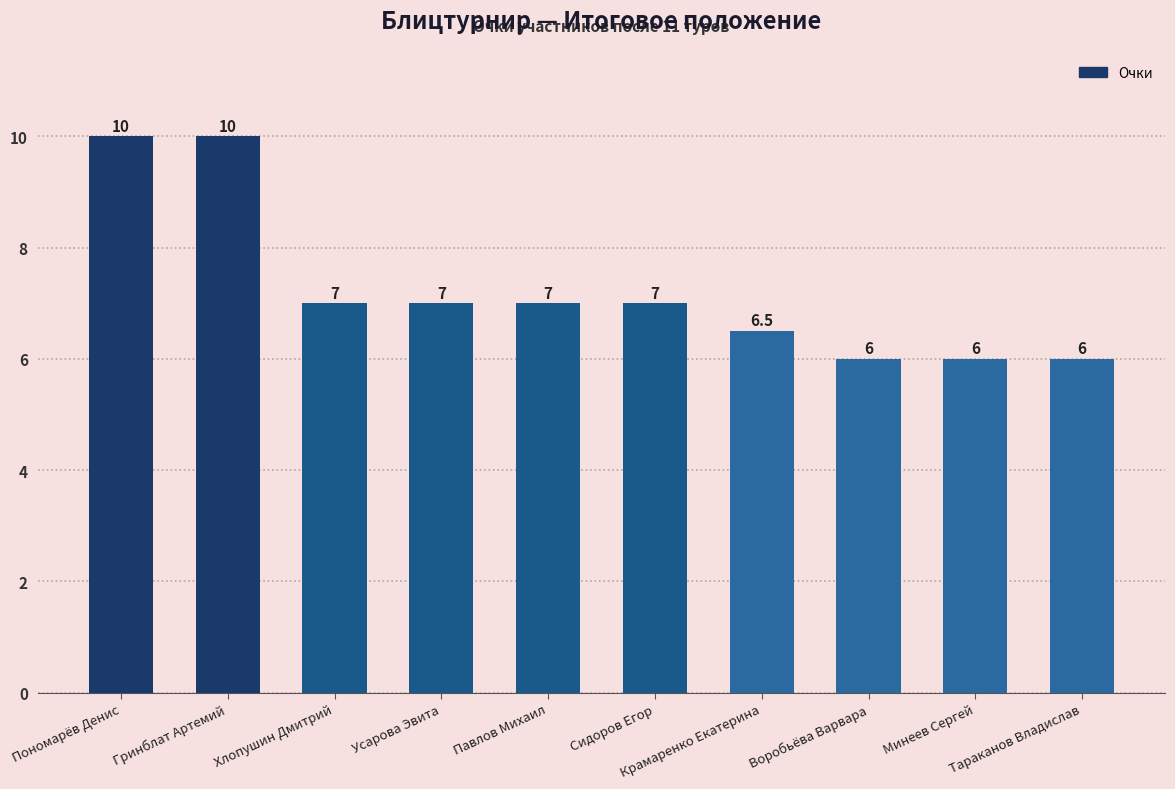

What is the ratio of the value at Тараканов Владислав to the value at Хлопушин Дмитрий?

0.9